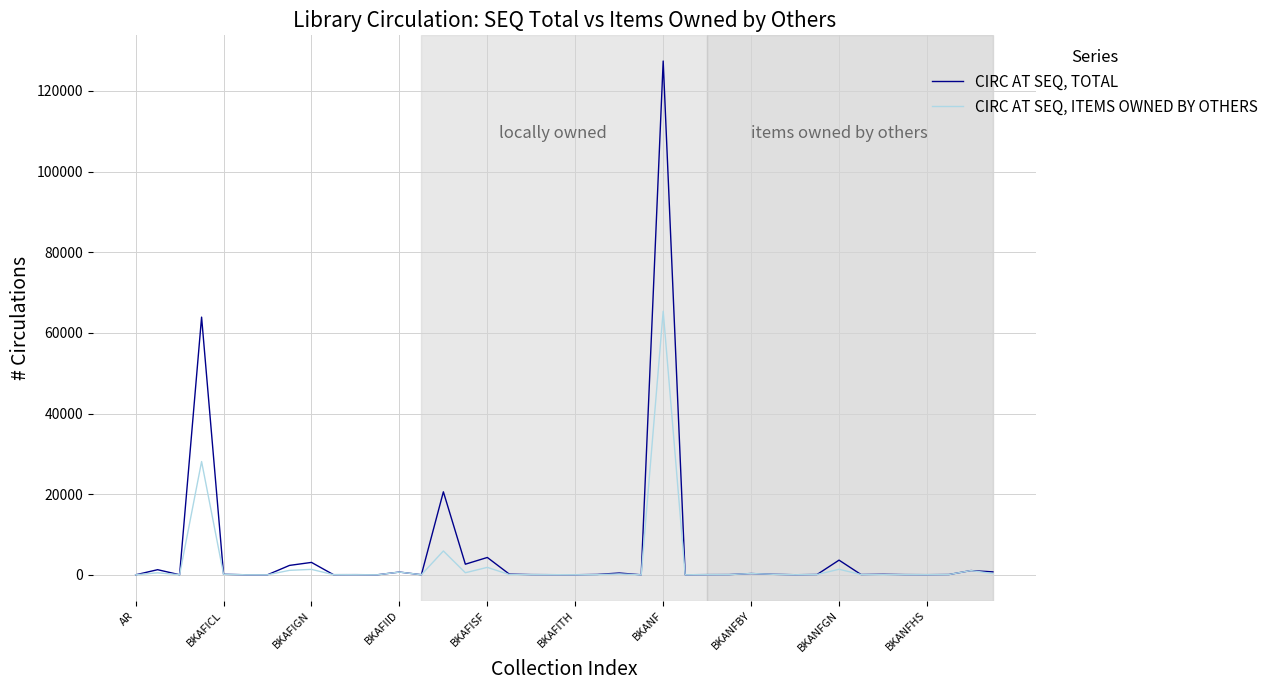

Which series has the widest spread of values?

CIRC AT SEQ, TOTAL